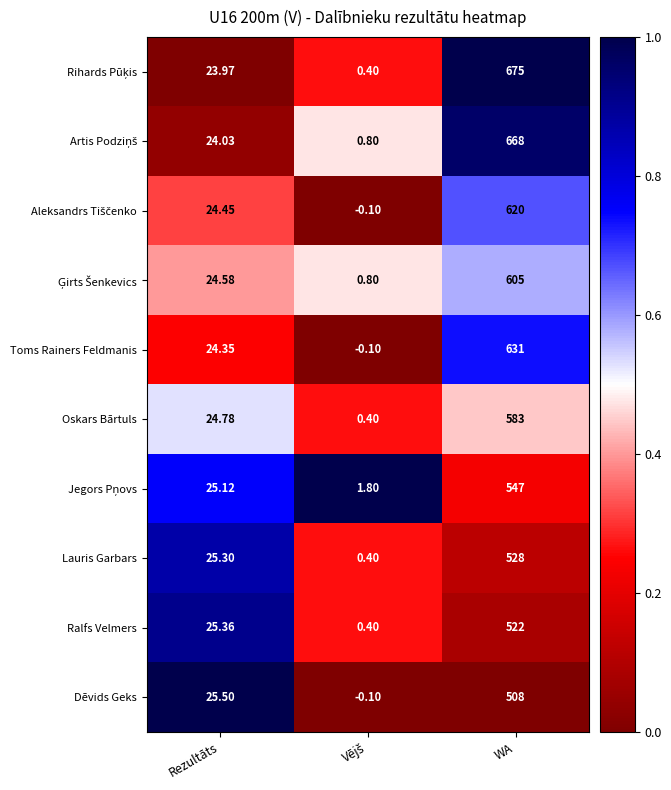

Where is Ralfs Velmers nearest to the value 261?

Rezultāts